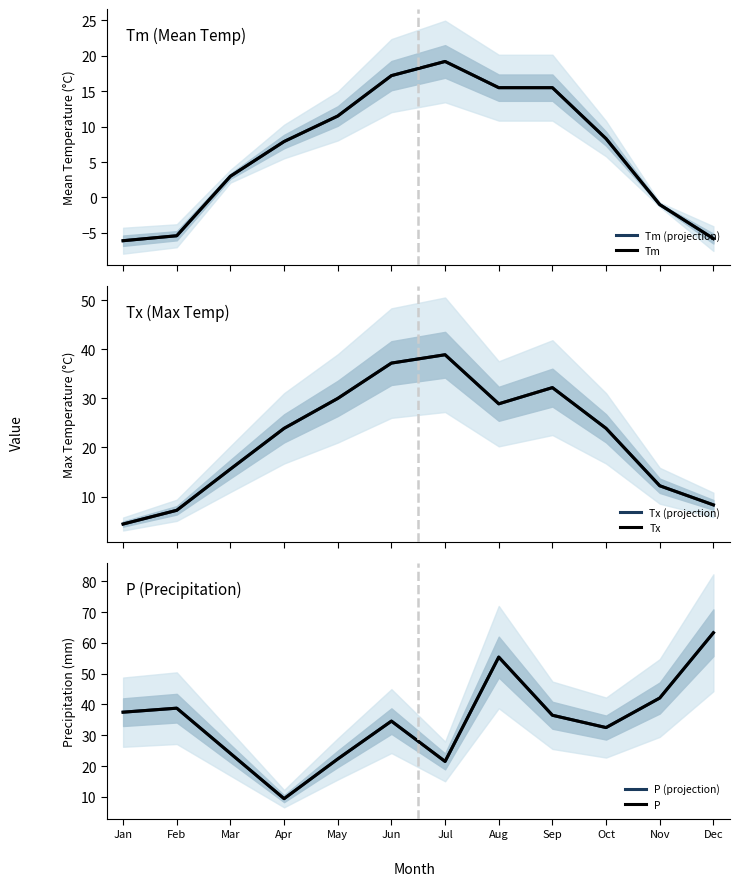

Which category has the highest value in the Tx (projection) series?

Jul